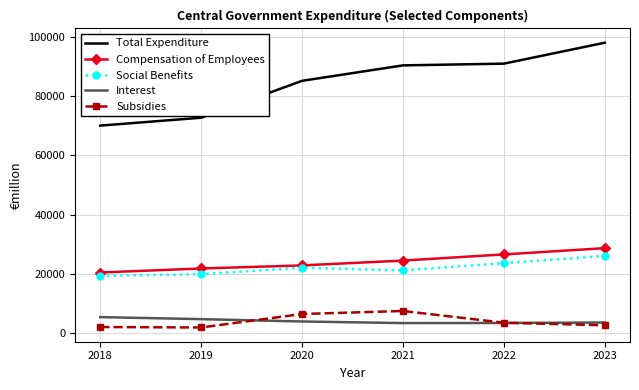

Is the value of Social Benefits at 2022 greater than the value of Total Expenditure at 2022?

No